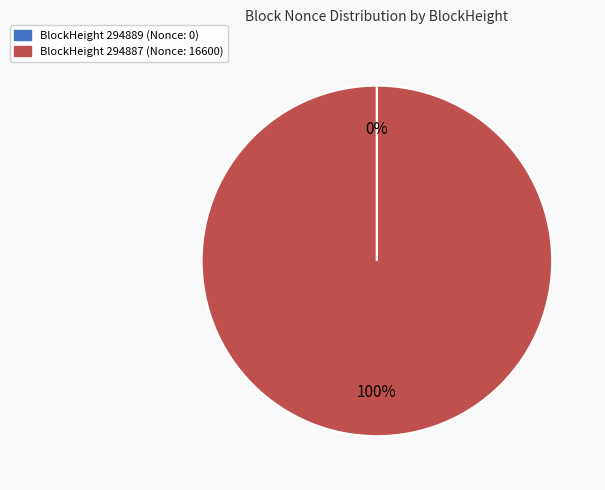

To the nearest percent, what is the average slice percentage?

50%